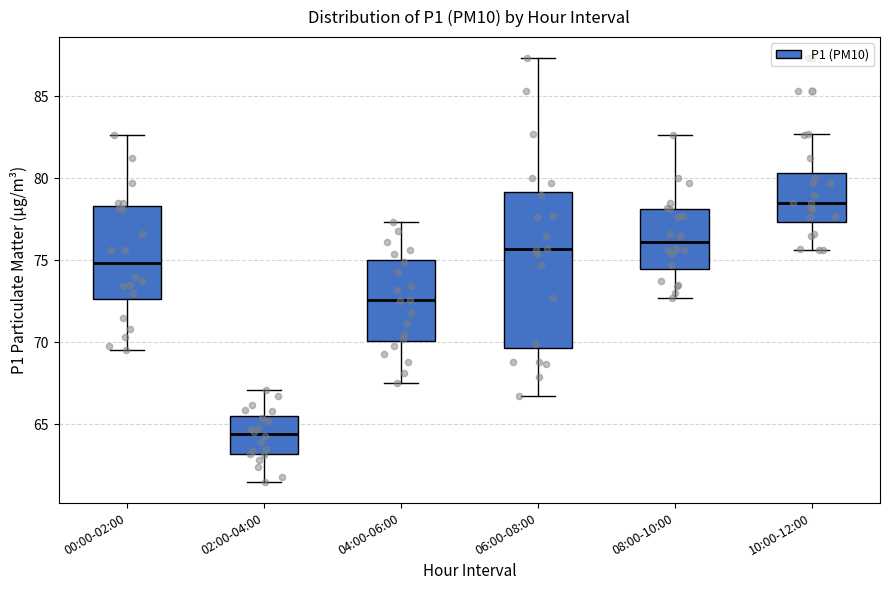

Where is the lower edge of the box for 00:00-02:00 on the y-axis? The values are not printed on the chart, so give them approximately, as read against the axis.

72.5